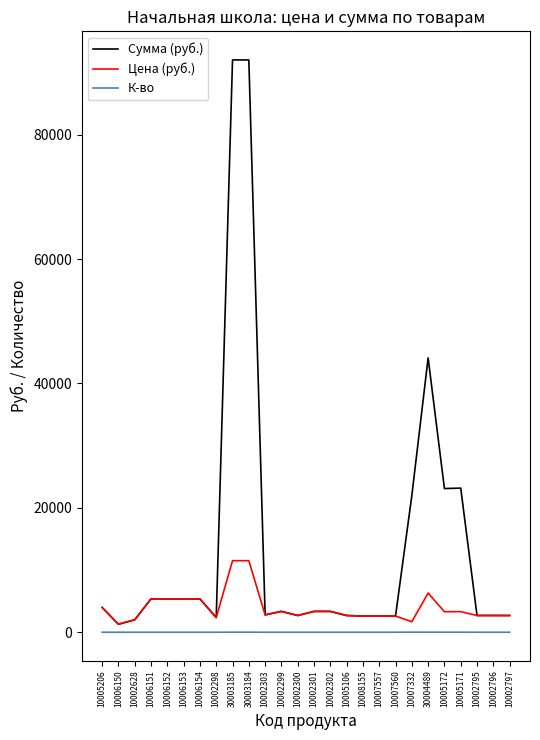

True or false: К-во and Сумма (руб.) cross at least once.

False